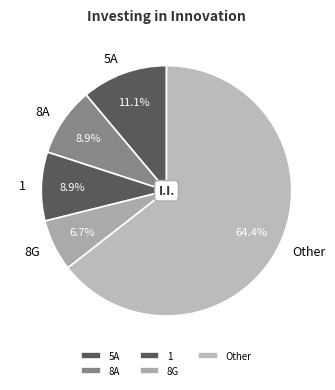

Between 8A and 8G, which is larger?

8A